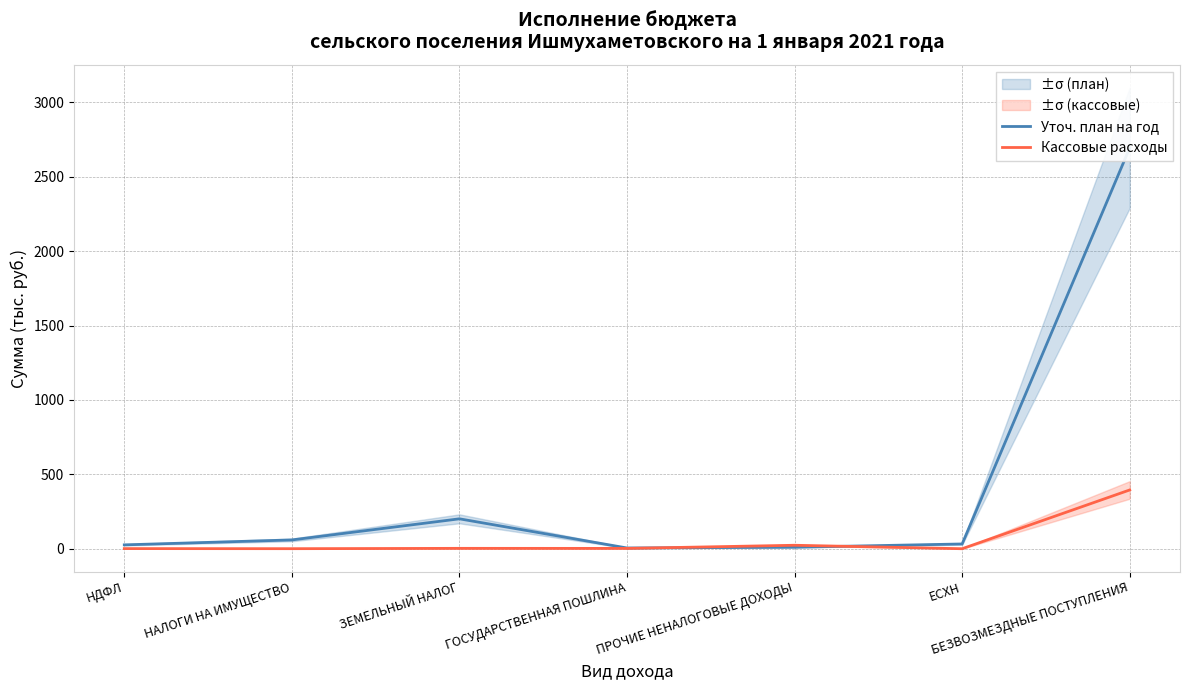

At which category does the chart reach its peak across all series?

БЕЗВОЗМЕЗДНЫЕ ПОСТУПЛЕНИЯ